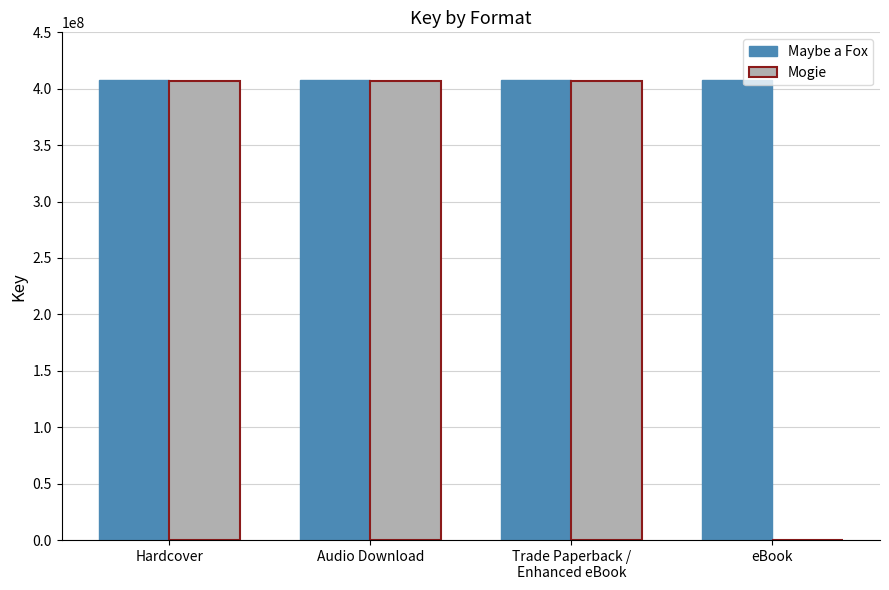

Which series has the widest spread of values?

Mogie